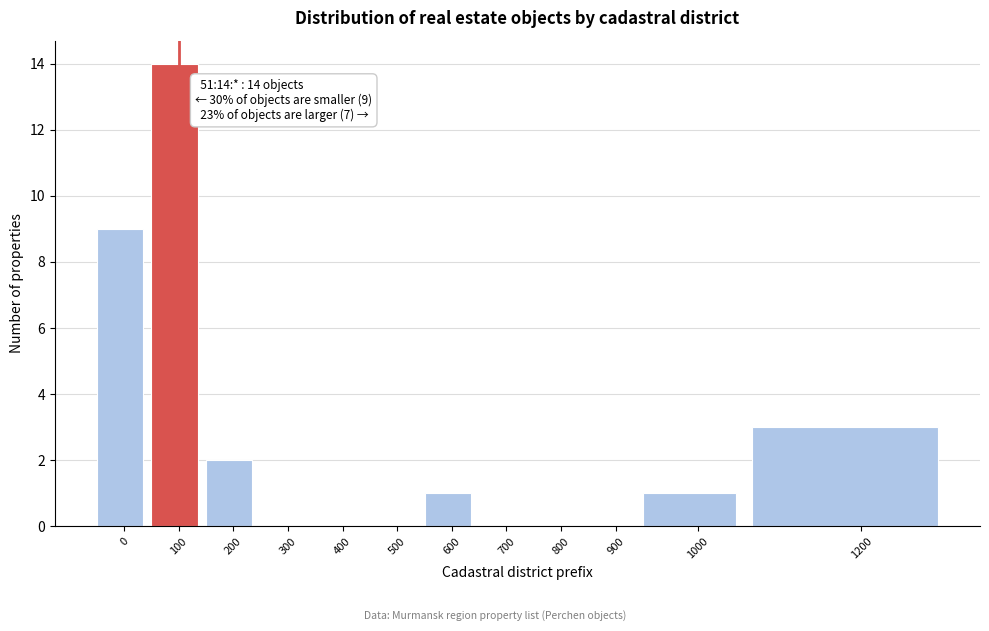

Reading right to left, extract all data points from this chart.

1200=3	1000=1	900=0	800=0	700=0	600=1	500=0	400=0	300=0	200=2	100=14	0=9